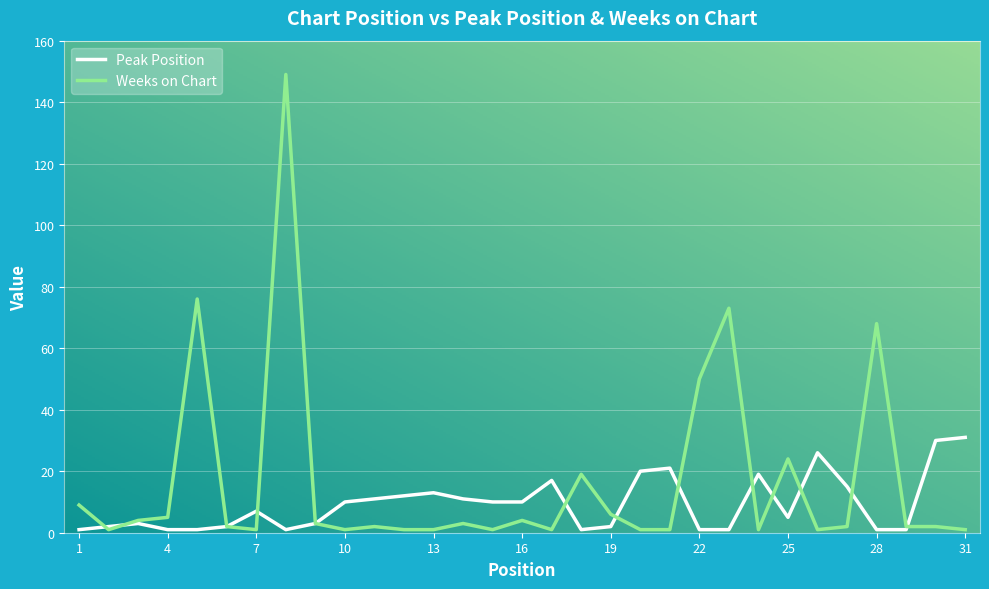

Reading left to right, extract all data points from this chart.

Peak Position: 1	2	3	1	1	2	7	1	3	10	11	12	13	11	10	10	17	1	2	20	21	1	1	19	5	26	15	1	1	30	31
Weeks on Chart: 9	1	4	5	76	2	1	149	3	1	2	1	1	3	1	4	1	19	6	1	1	50	73	1	24	1	2	68	2	2	1